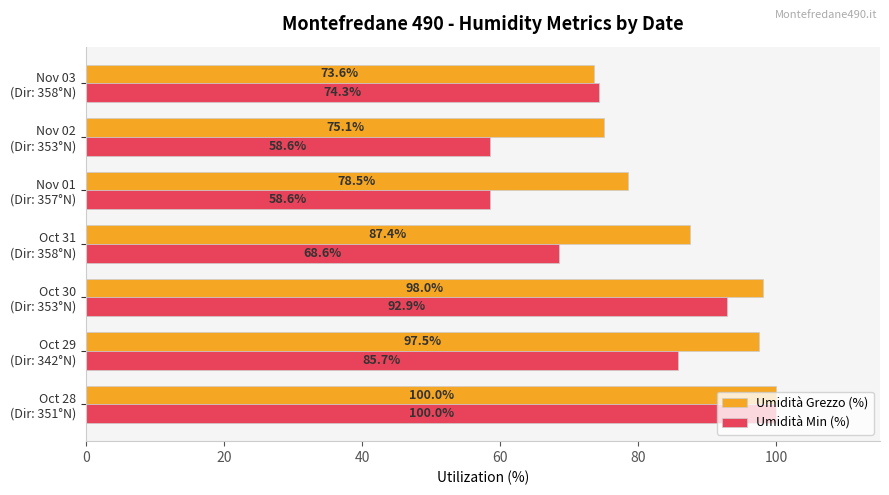

Which series has the largest range (max minus min)?

Umidità Min (%)